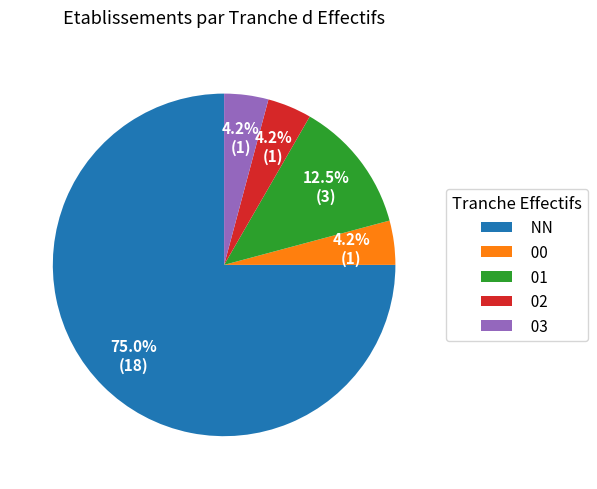

How many segments does this pie chart have?

5